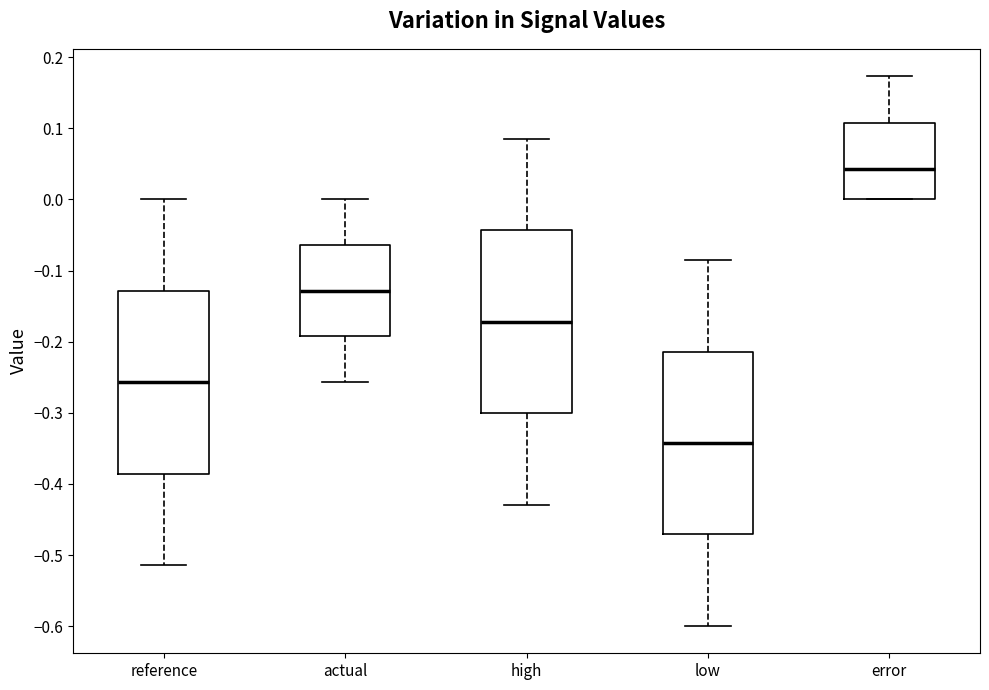

Reading left to right, transcribe this box plot: for each box, give where its median line is, the range the box spans, and where its two whiskers end, as read against the y-axis. The values are not printed on the chart, so give them approximately, as read against the axis.

reference: median -0.26, box -0.39 to -0.13, whiskers -0.51 to 0.00
actual: median -0.13, box -0.19 to -0.06, whiskers -0.26 to 0.00
high: median -0.17, box -0.30 to -0.04, whiskers -0.43 to 0.09
low: median -0.34, box -0.47 to -0.21, whiskers -0.60 to -0.09
error: median 0.04, box 0.00 to 0.11, whiskers 0.00 to 0.17